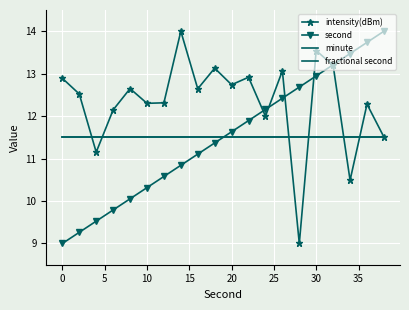

Reading right to left, extract all data points from this chart.

intensity(dBm): 11.5	12.3	10.5	13.2	13.5	9.0	13.1	12.0	12.9	12.7	13.1	12.6	14.0	12.3	12.3	12.6	12.1	11.2	12.5	12.9
second: 14.0	13.7	13.5	13.2	12.9	12.7	12.4	12.2	11.9	11.6	11.4	11.1	10.8	10.6	10.3	10.1	9.8	9.5	9.3	9.0
minute: 11.5	11.5	11.5	11.5	11.5	11.5	11.5	11.5	11.5	11.5	11.5	11.5	11.5	11.5	11.5	11.5	11.5	11.5	11.5	11.5
fractional second: 11.5	11.5	11.5	11.5	11.5	11.5	11.5	11.5	11.5	11.5	11.5	11.5	11.5	11.5	11.5	11.5	11.5	11.5	11.5	11.5